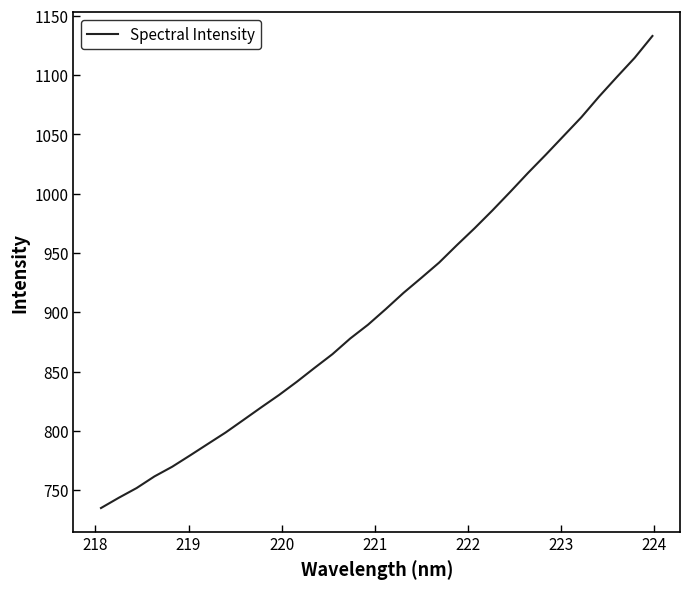

What is the smallest value displayed?

734.9